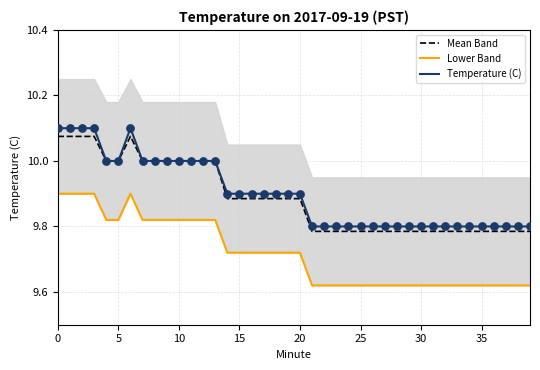

Which series reaches the minimum Y coordinate?

Lower Band